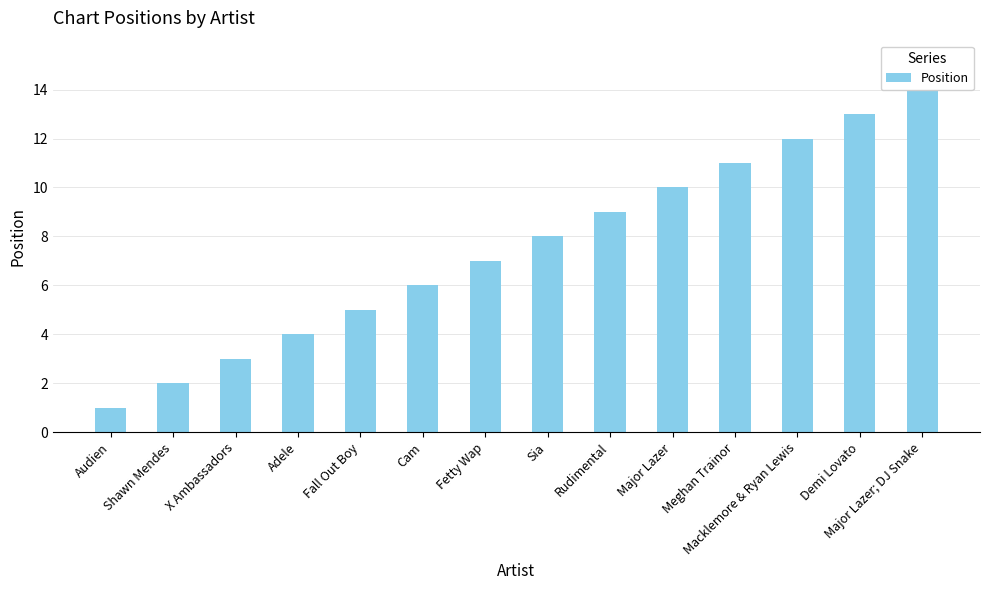

How many bars are there in total?

14